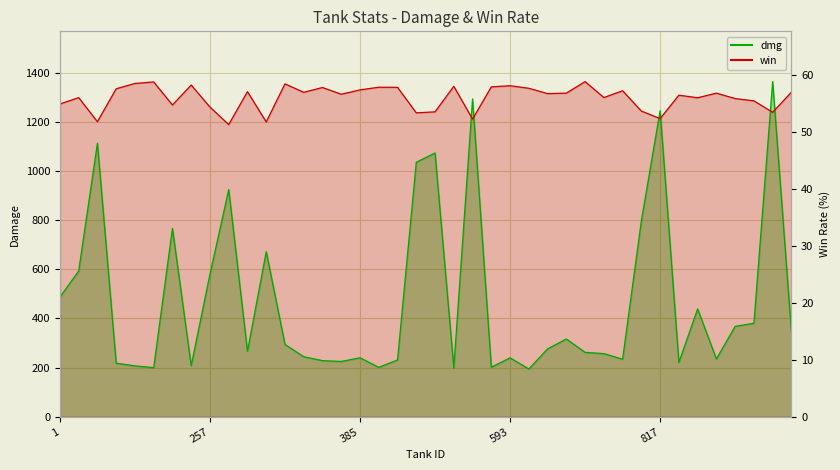

What is the maximum value for dmg?

1363.7